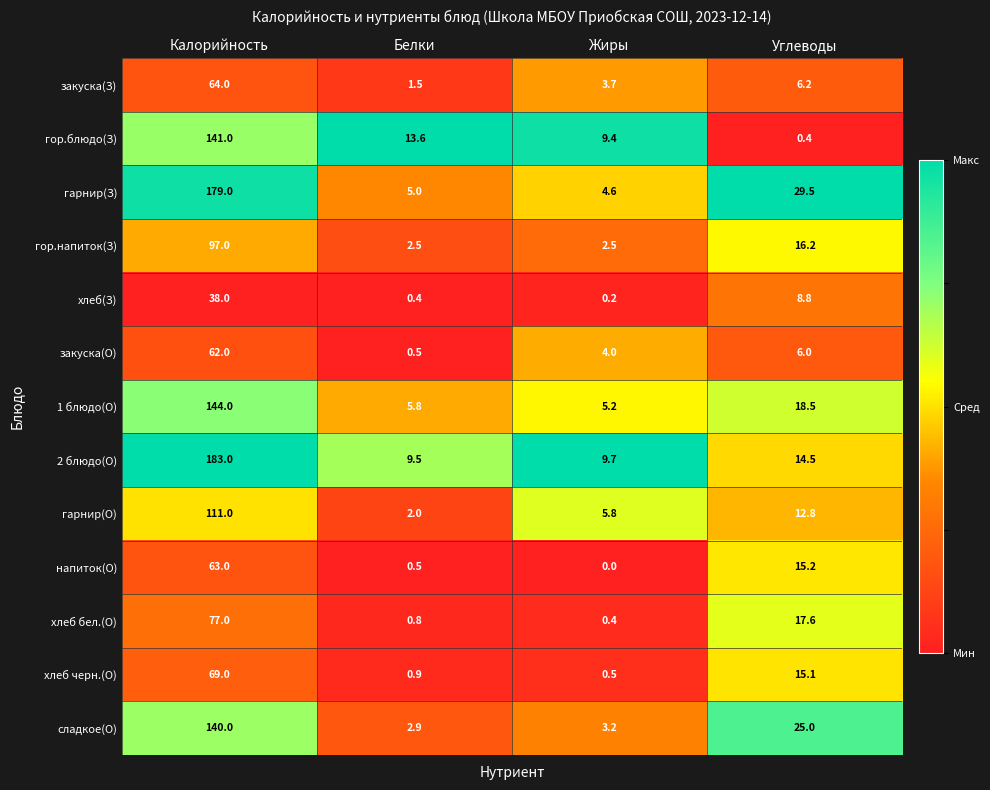

Where is гор.напиток(З) nearest to the value 49?

Углеводы